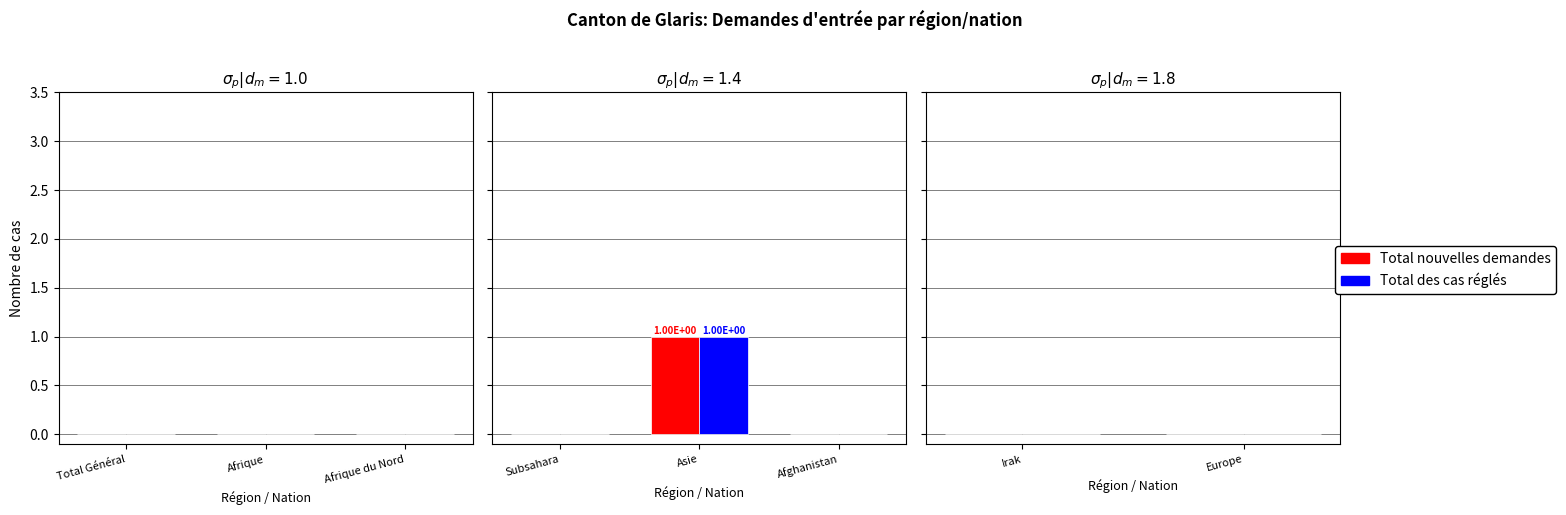

What is the sum of all Total des cas réglés values?

1